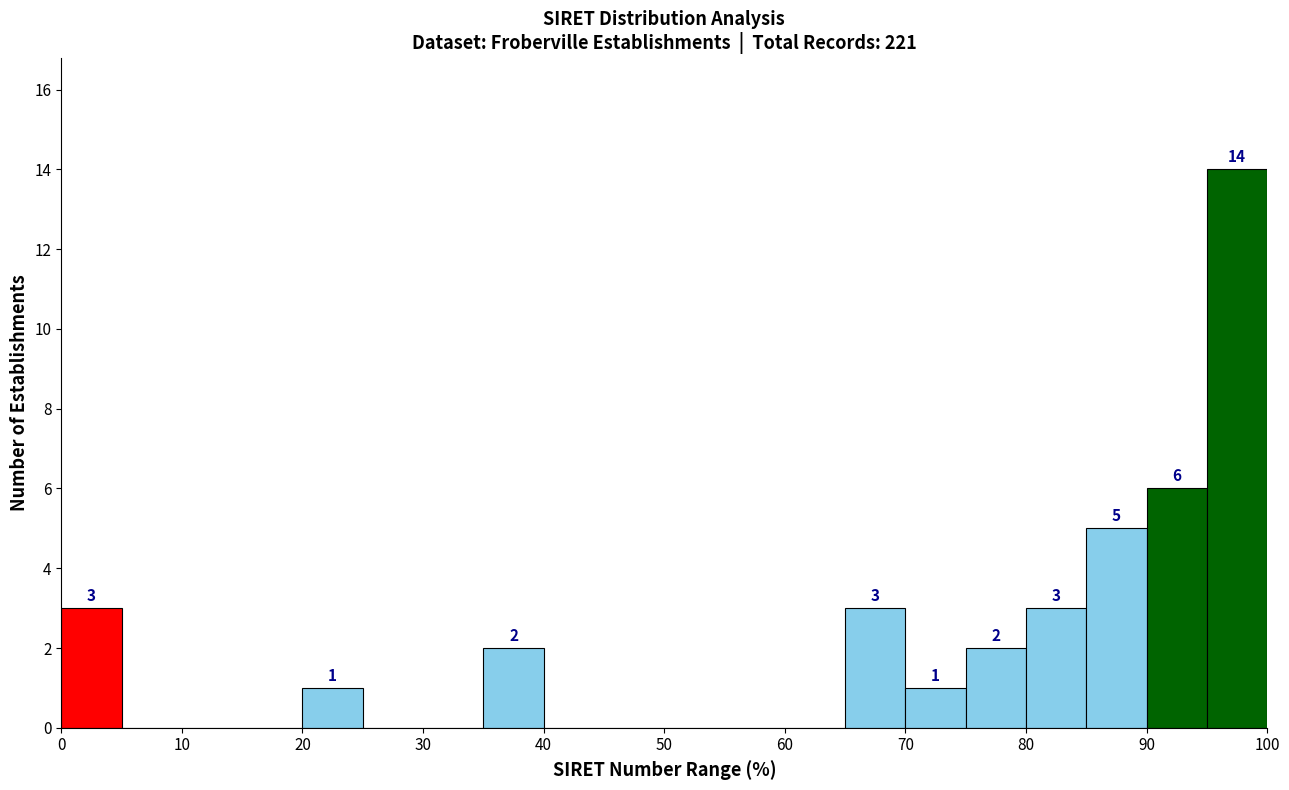

Over which range of the x-axis is the bar tallest?

95 to 100